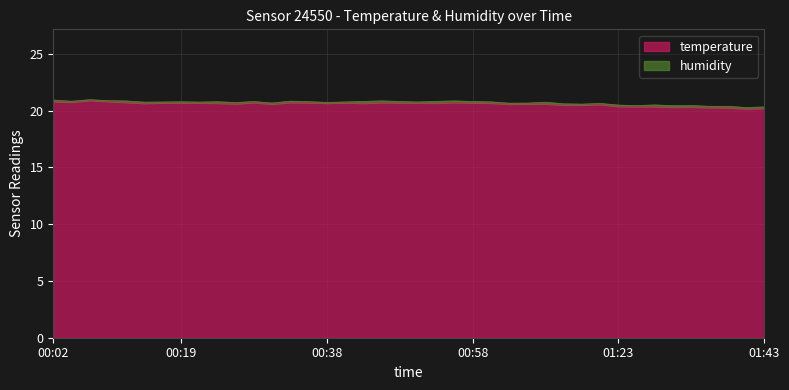

What value does the data have at 00:14?

20.7